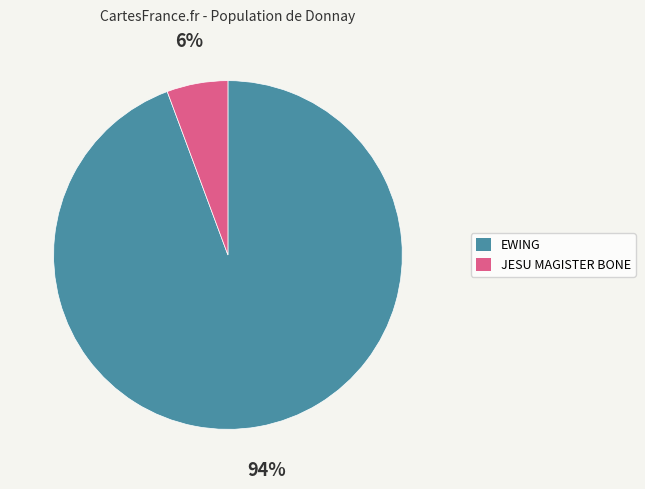

The EWING slice represents 81% of the pie. True or false?

False